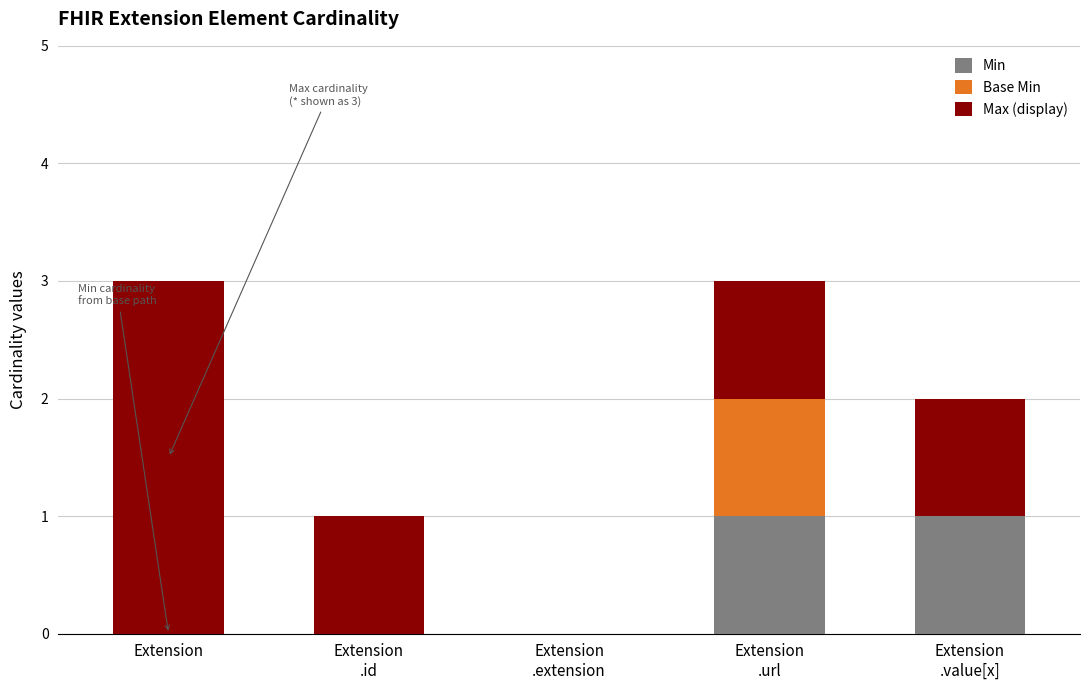

What is the total value across all series at Extension?

3